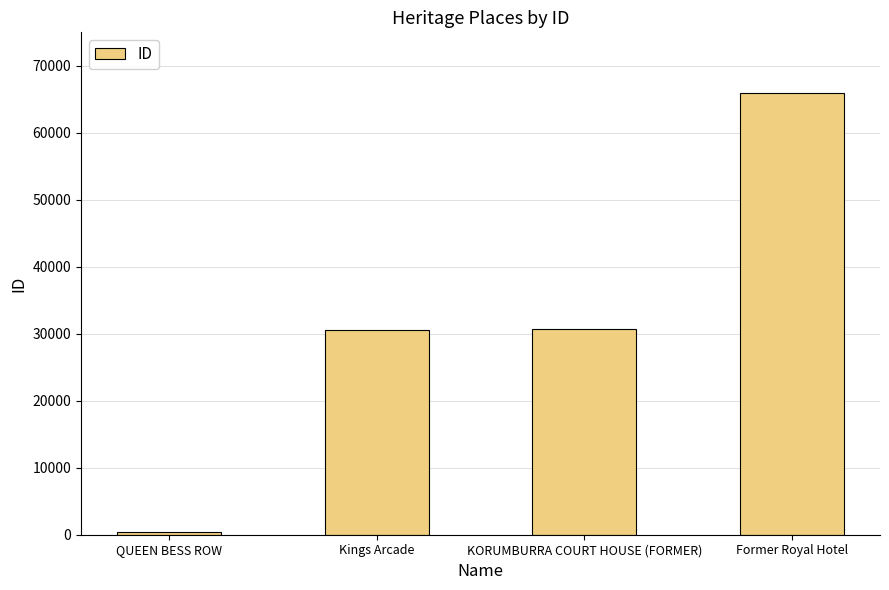

What is the label of the 3rd bar from the left?

KORUMBURRA COURT HOUSE (FORMER)